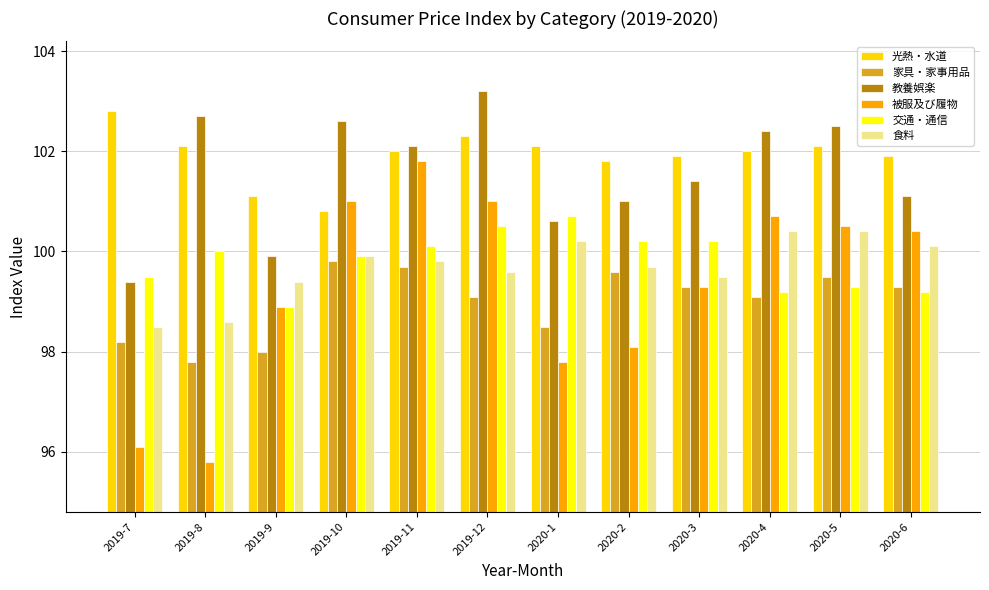

Is the value of 家具・家事用品 at 2020-5 greater than the value of 交通・通信 at 2020-1?

No